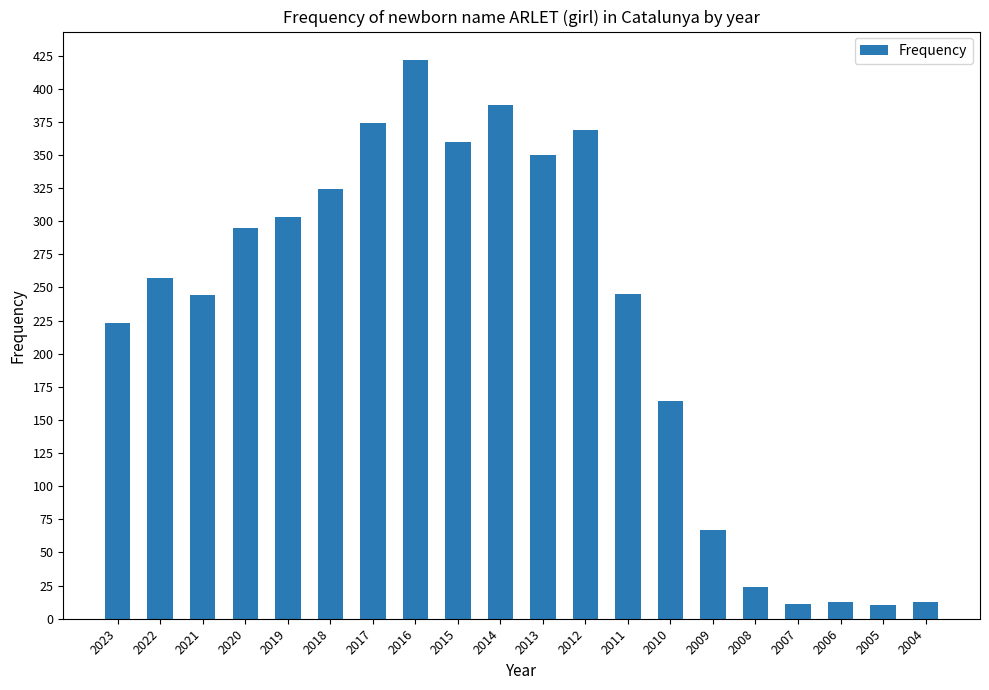

The chart shows a value of 360 at 2015. True or false?

True